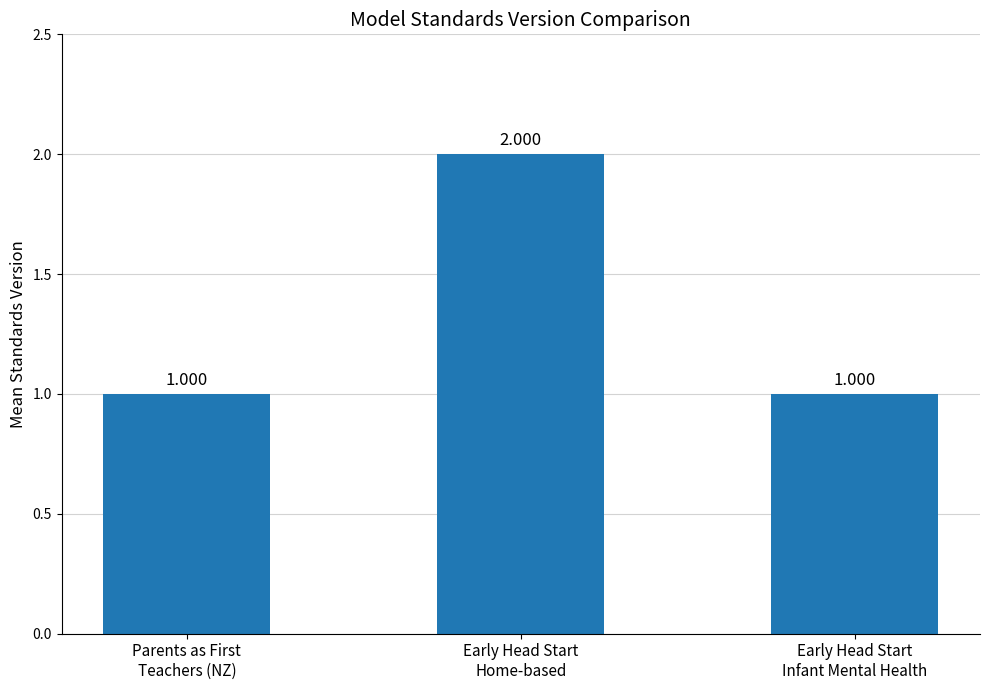

What is the label of the 3rd bar from the right?

Parents as First
Teachers (NZ)